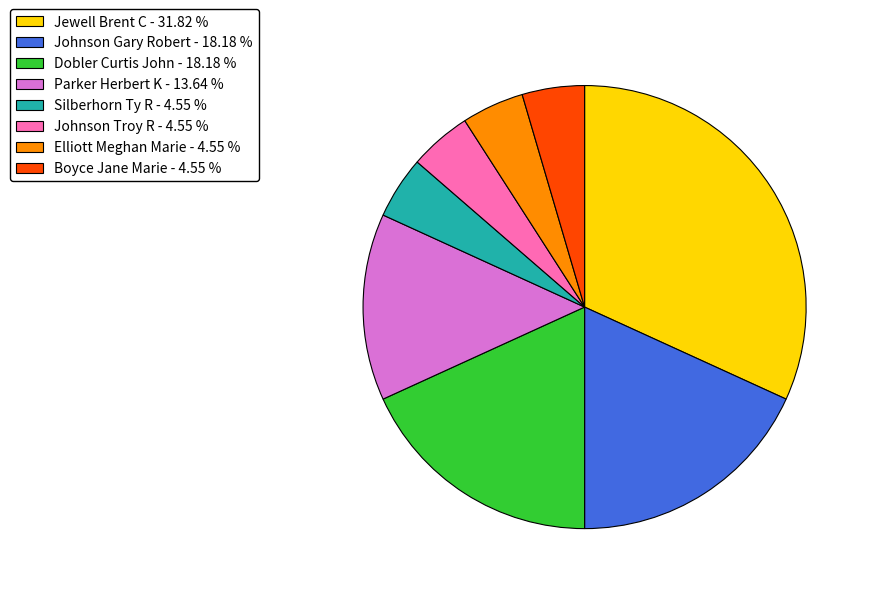

Combined, do Johnson Troy R and Jewell Brent C account for over 50%?

No